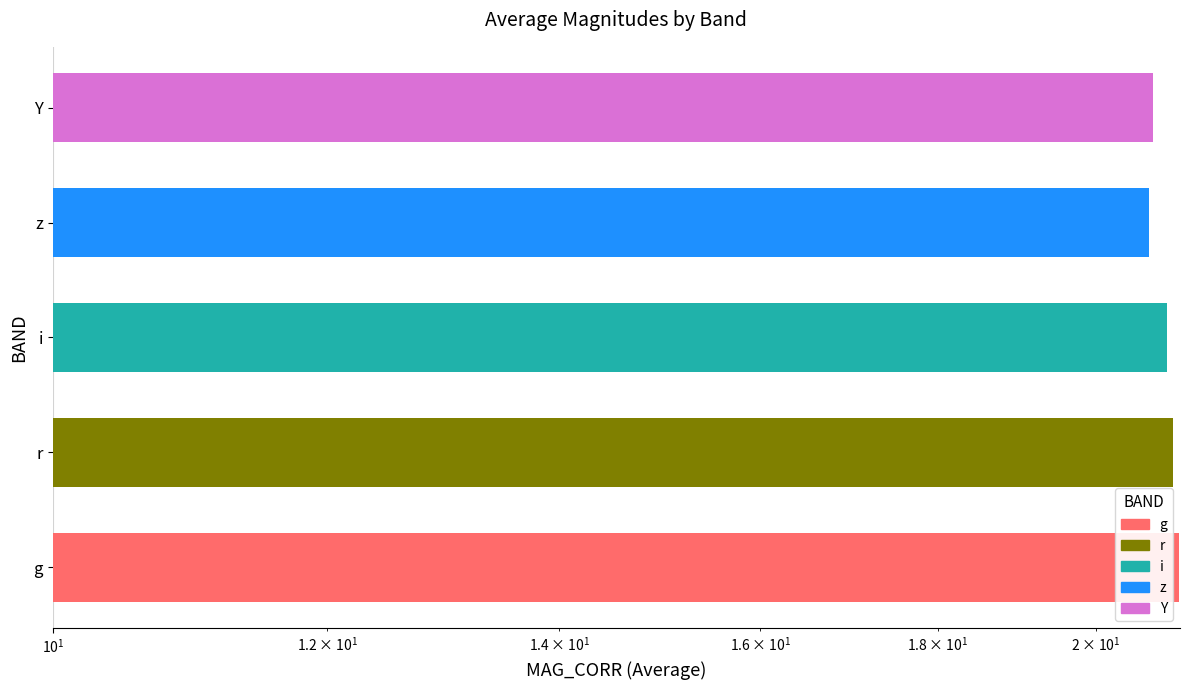

Is it true that the value at g is 9.0?

False